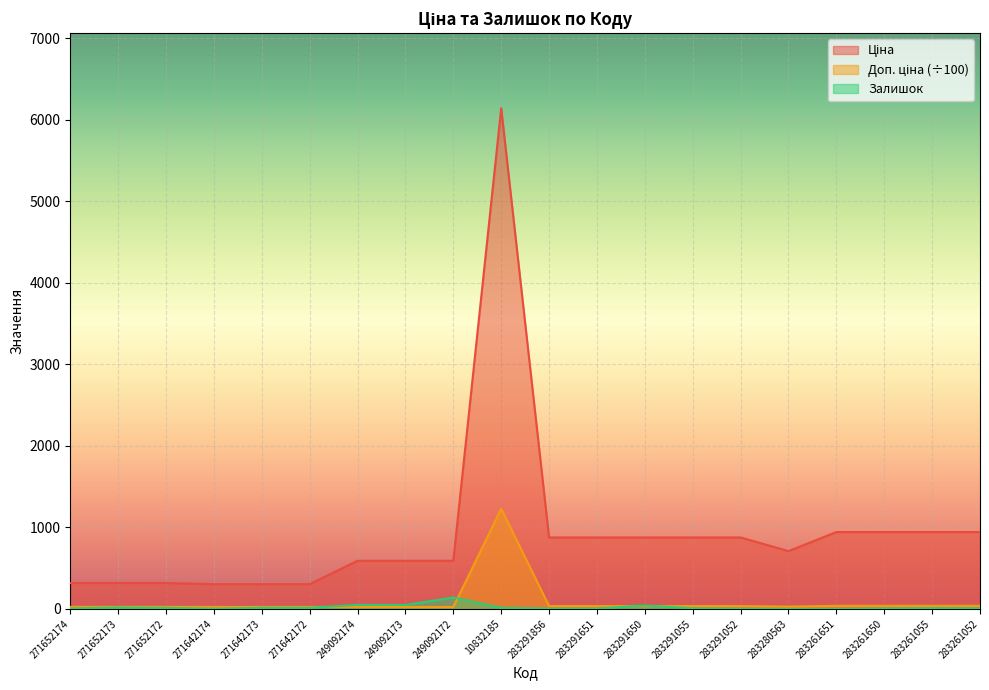

Where is Ціна nearest to the value 3223?

283261651